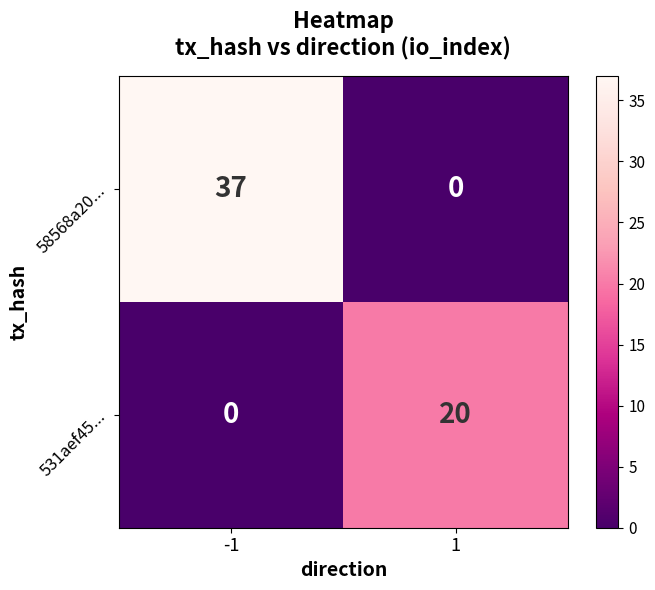

At which category is the sum across all series the highest?

-1